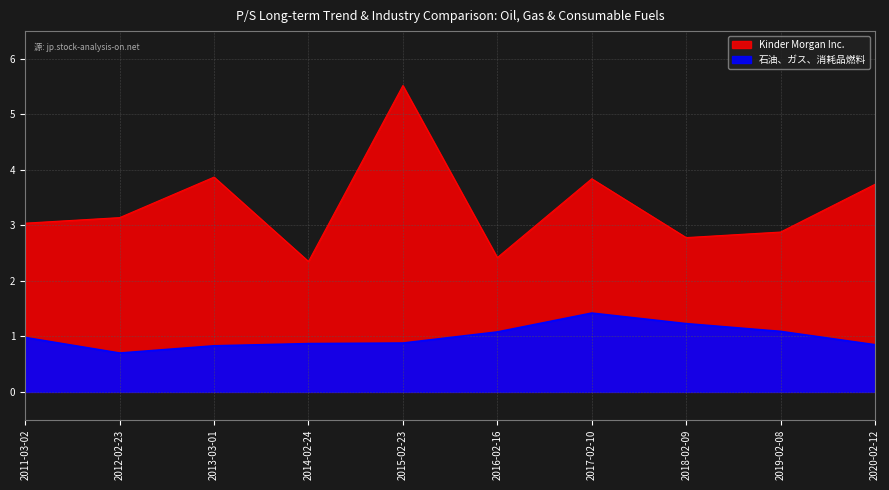

True or false: 石油、ガス、消耗品燃料 and Kinder Morgan Inc. cross at least once.

False